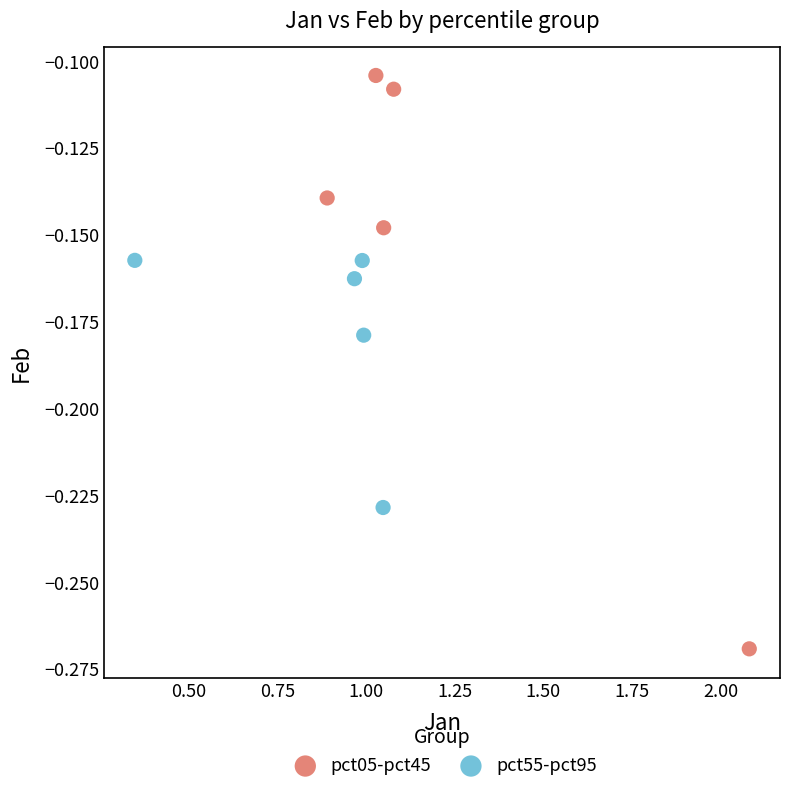

Which series contains the highest Y value?

pct05-pct45